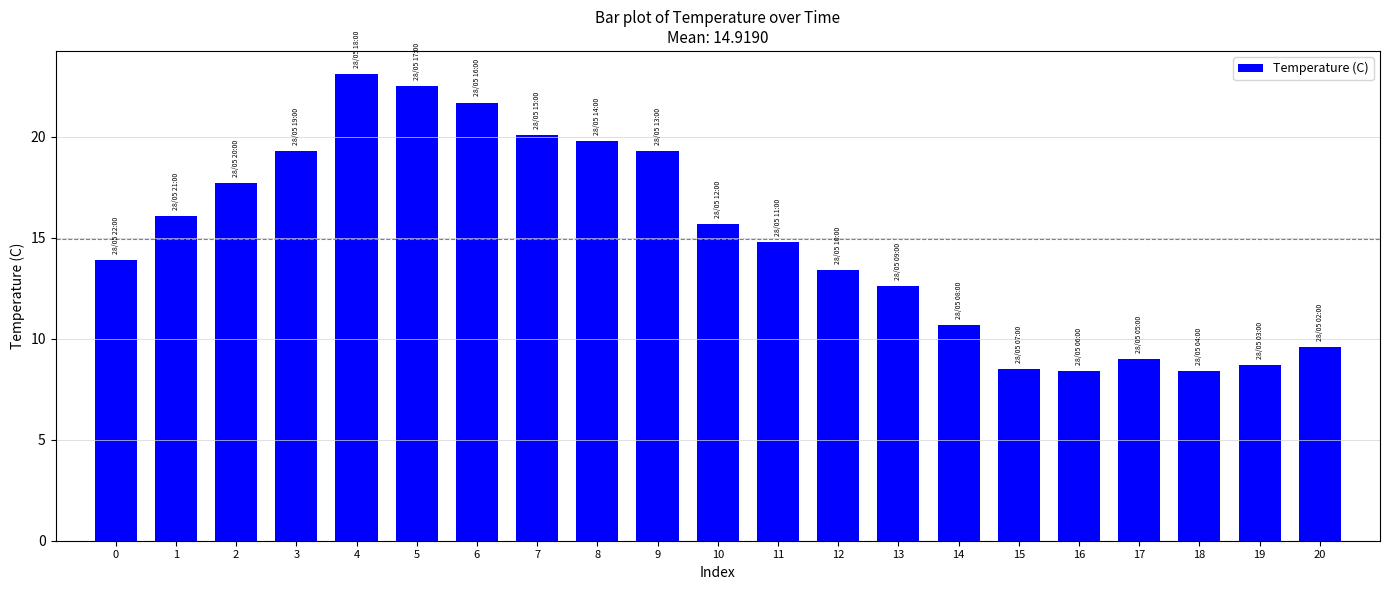

What is the minimum value shown in the chart?

8.4